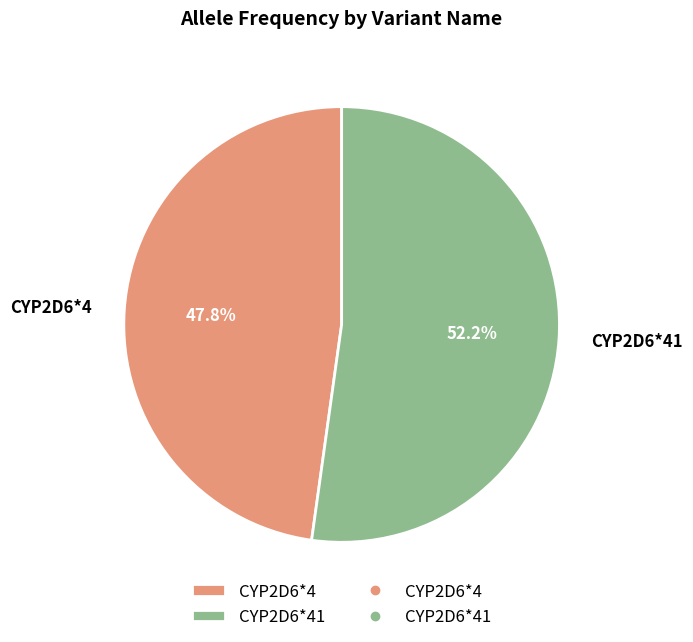

How much of the chart is everything except CYP2D6*41?

47.8%